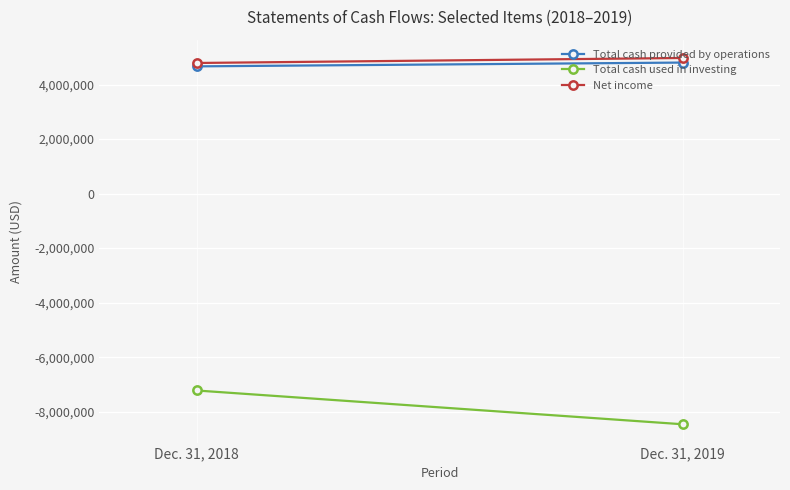

Reading left to right, extract all data points from this chart.

Total cash provided by operations: 4666542	4805481
Total cash used in investing: -7221798	-8460792
Net income: 4790272	4973712